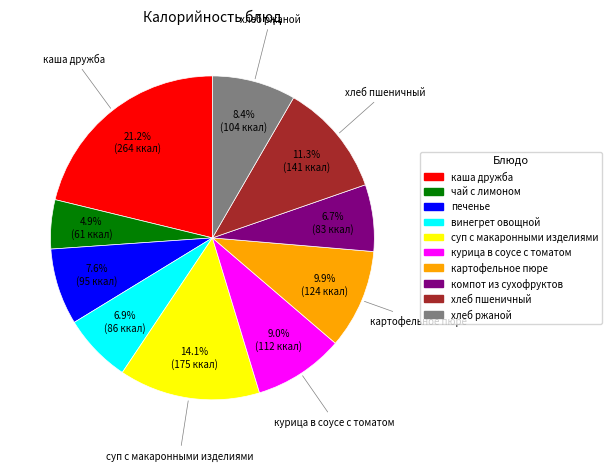

Between суп с макаронными изделиями and картофельное пюре, which is larger?

суп с макаронными изделиями